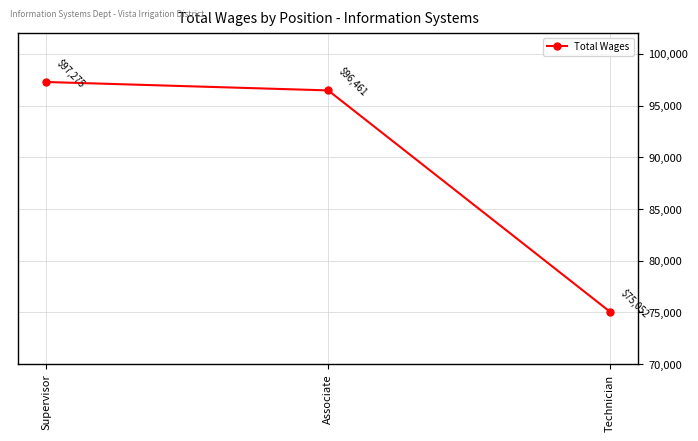

At which label does the data first exceed 96461?

Supervisor